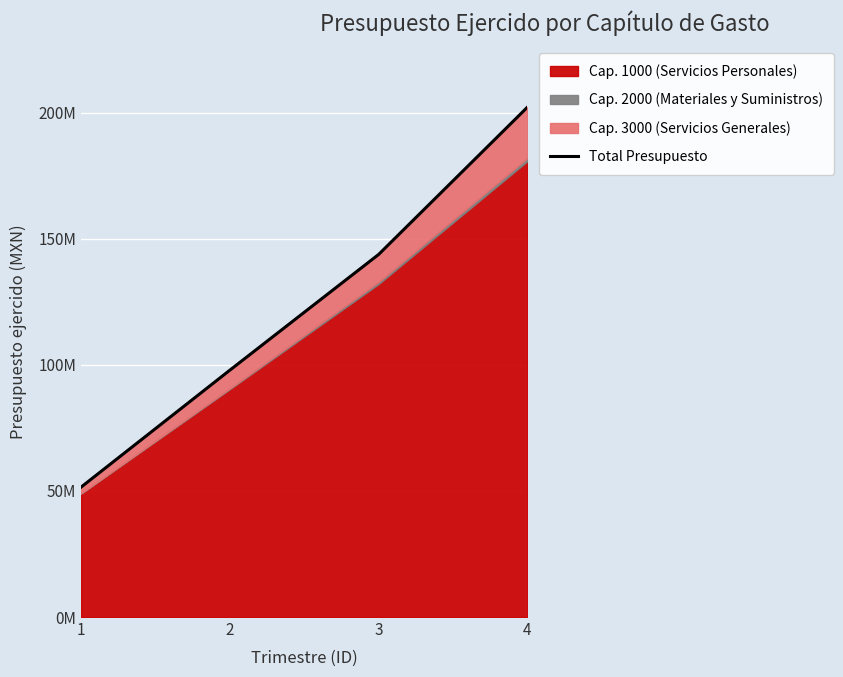

Reading right to left, extract all data points from this chart.

4=202225510.1	3=143816586.3	2=97912725.1	1=51526999.2